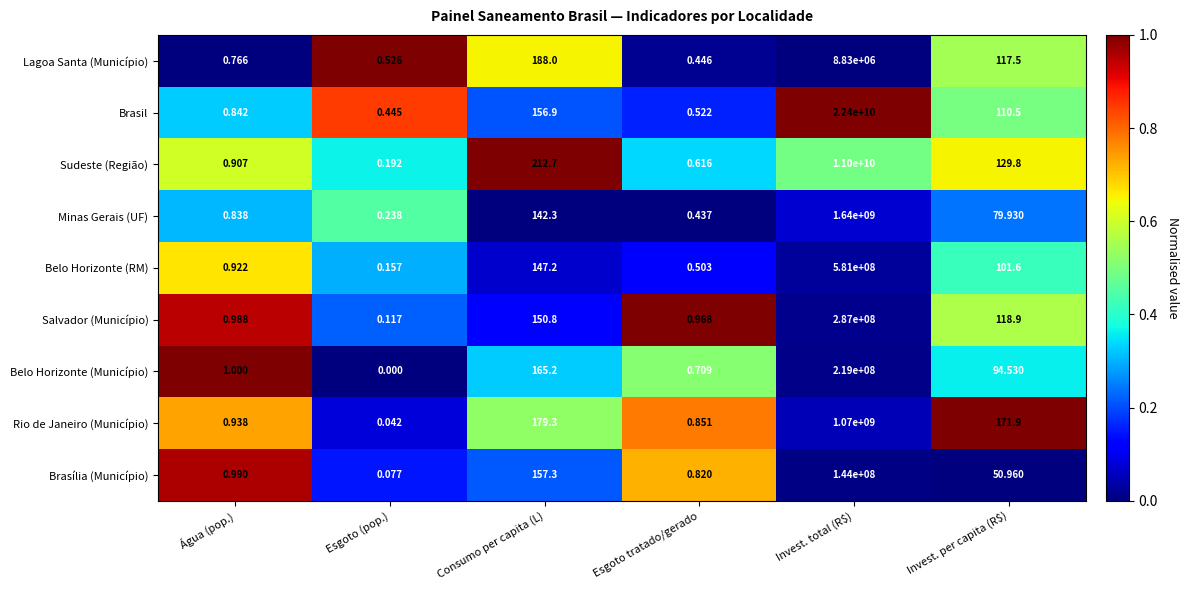

At which category is the sum across all series the highest?

Invest. total (R$)